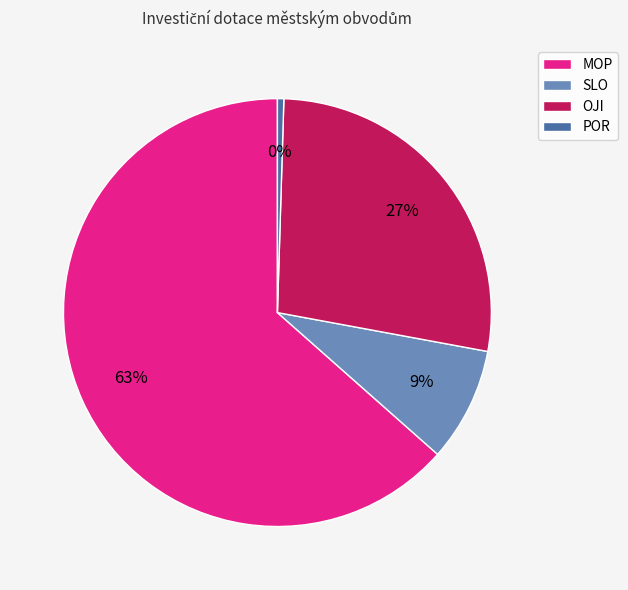

Which slice is the largest?

MOP